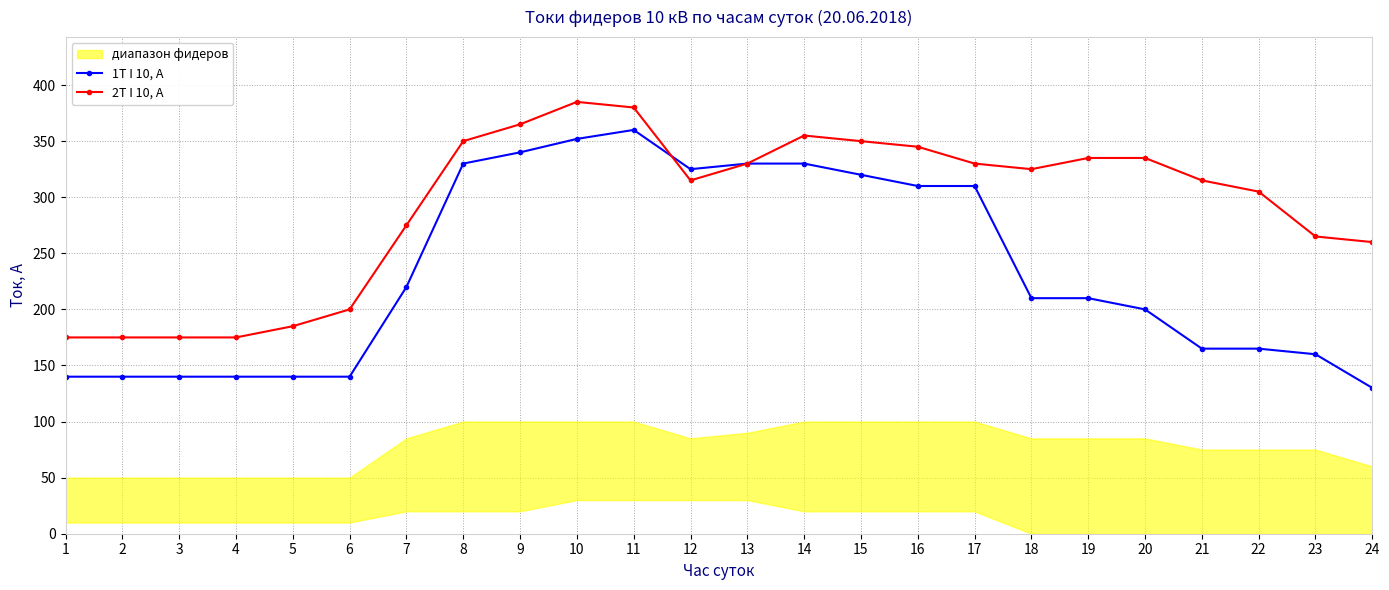

How many times do 2T I 10, A and 1T I 10, A cross each other?

1